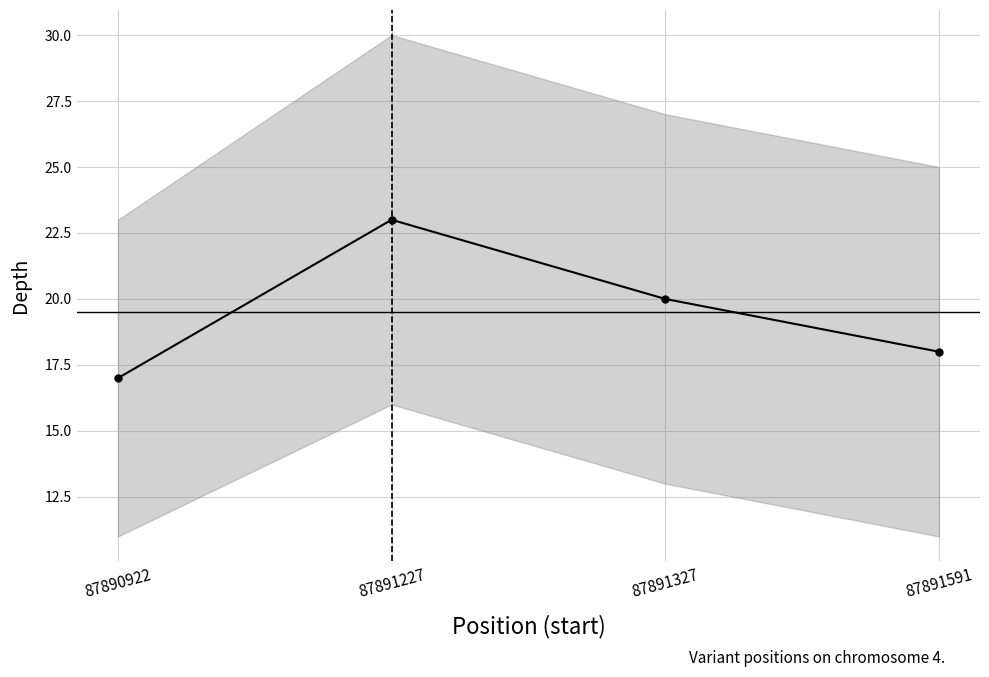

At which label is the value closest to 20?

87891327